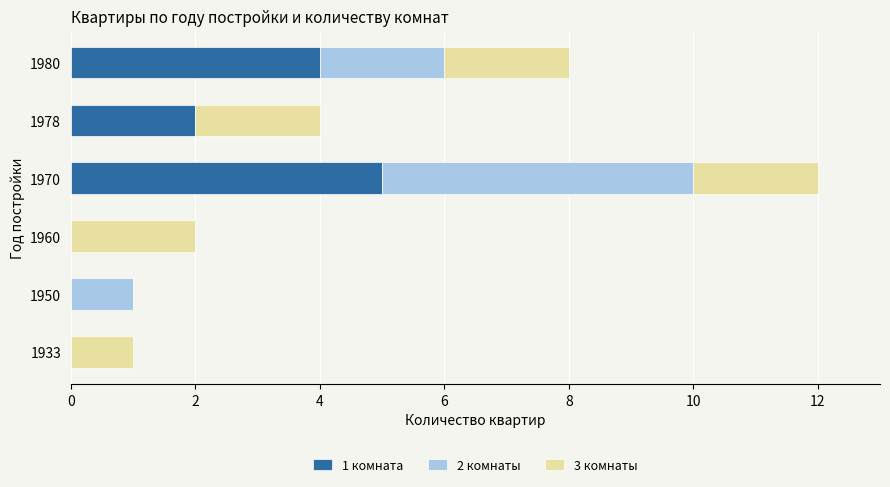

At which category is the sum across all series the highest?

1970